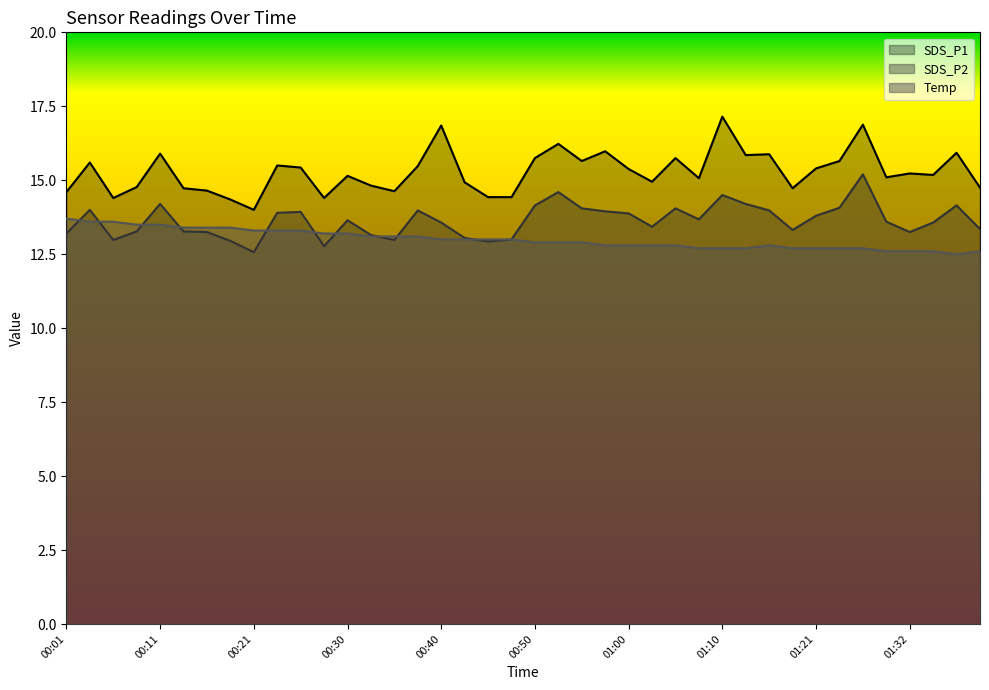

Which series changed the most between 00:30 and 01:32?

Temp